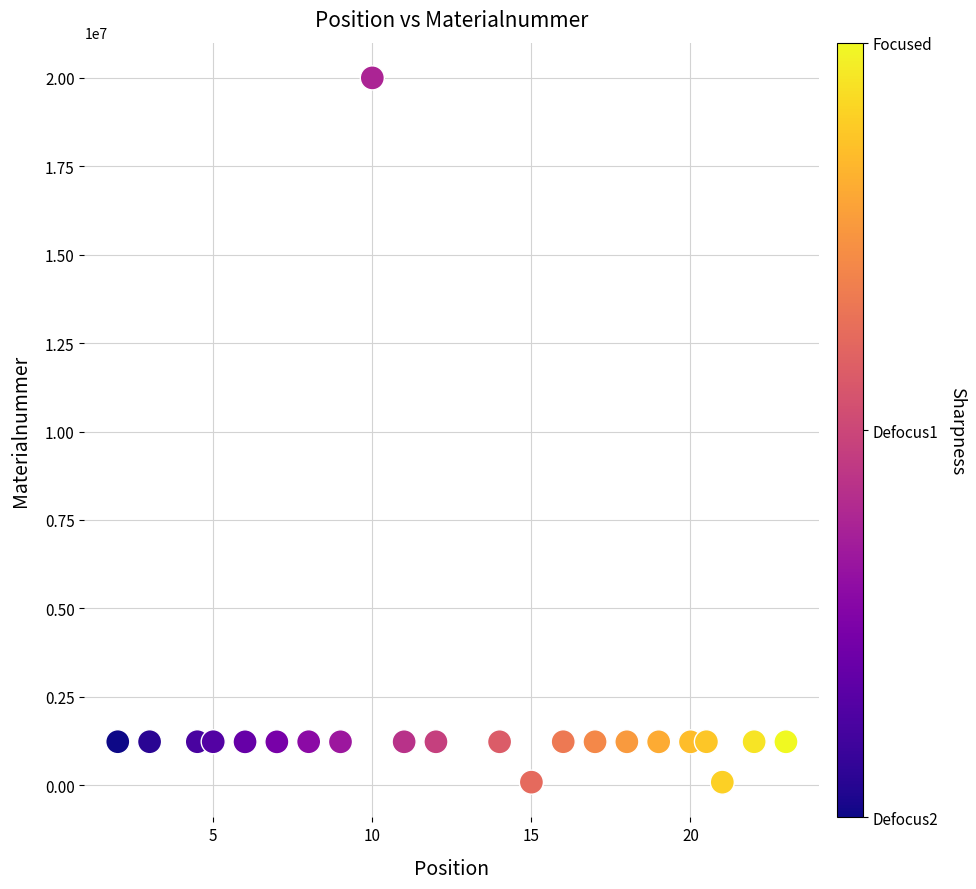

What is the range of Y values (max minus min)?

19921874